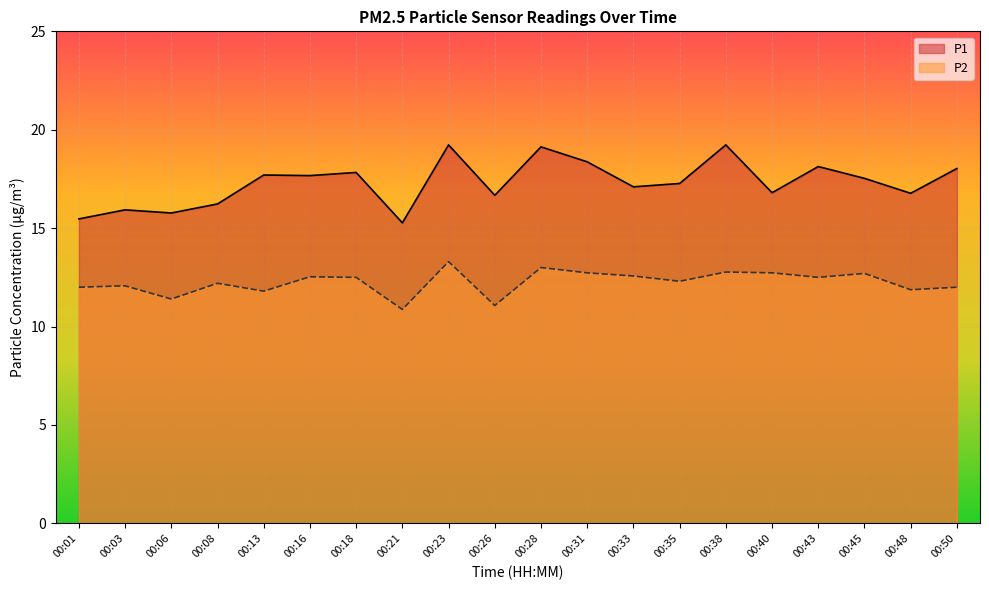

At which label is P1 closest to 17?

00:33